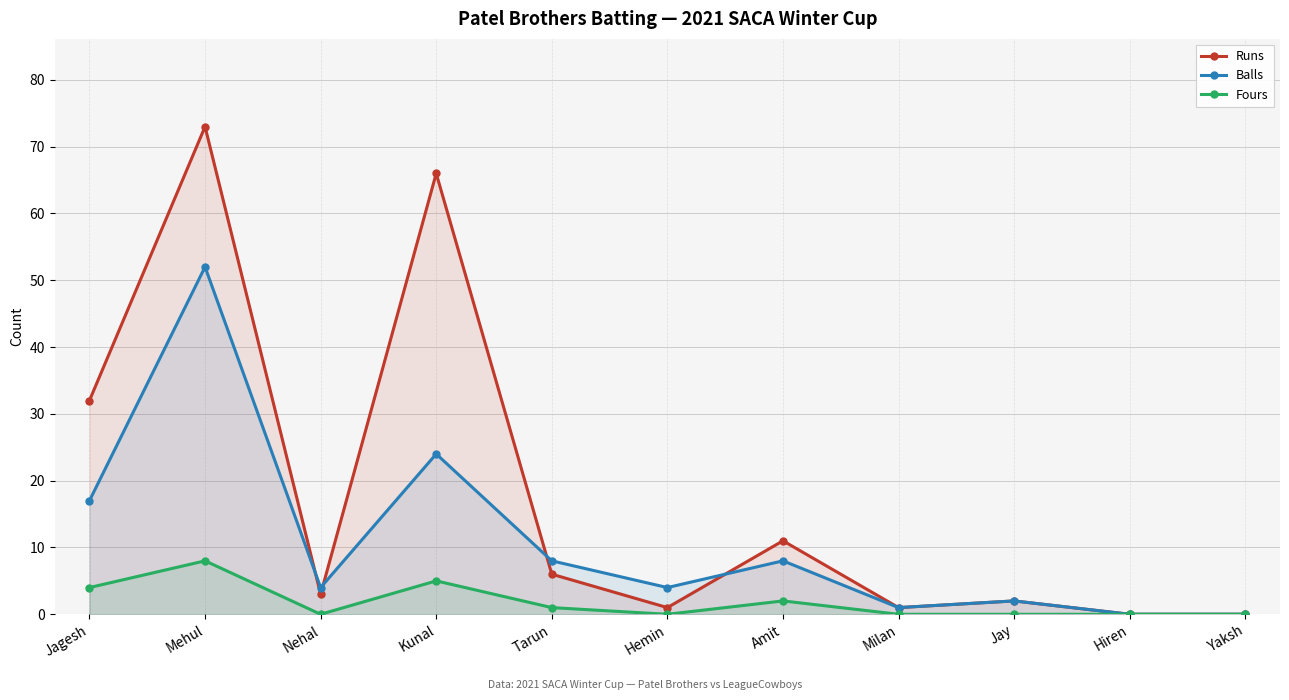

What are all the series names shown in the legend?

Runs, Balls, Fours